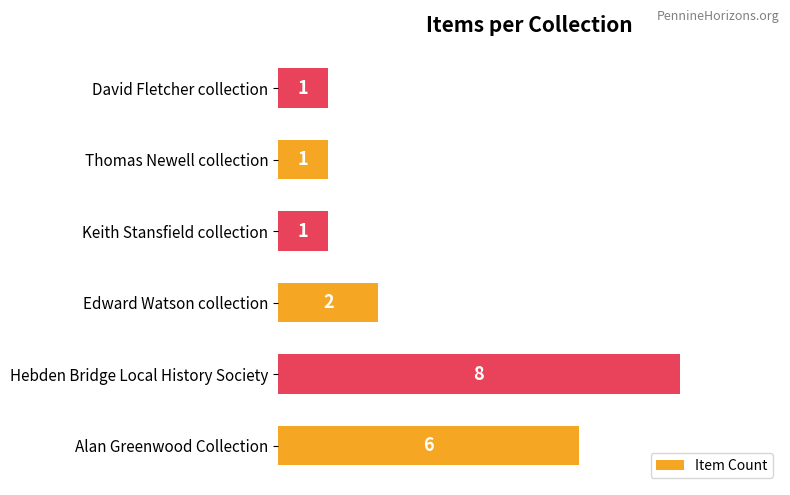

What is the average value?

3